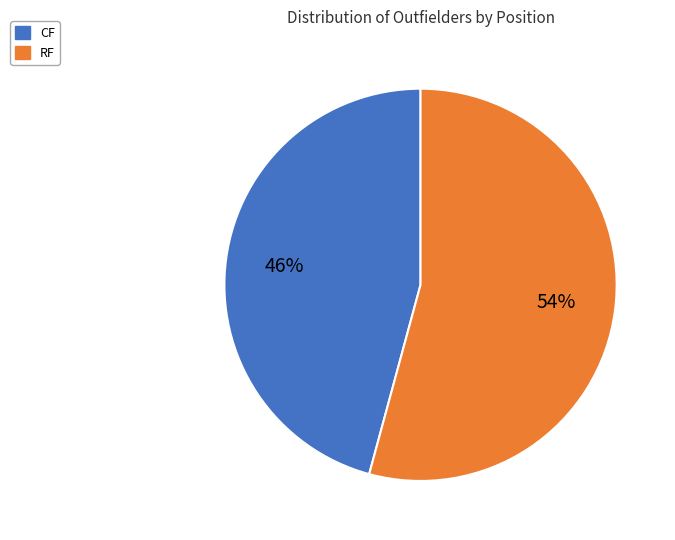

Which category has the smallest portion of the pie?

CF